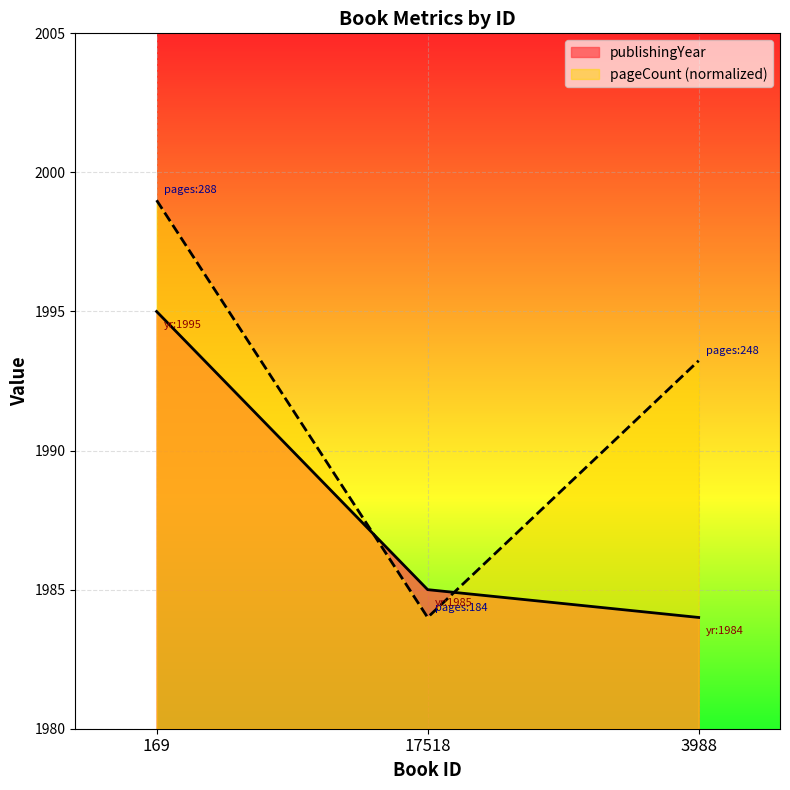

The publishingYear series shows 2684.7 at 17518. True or false?

False